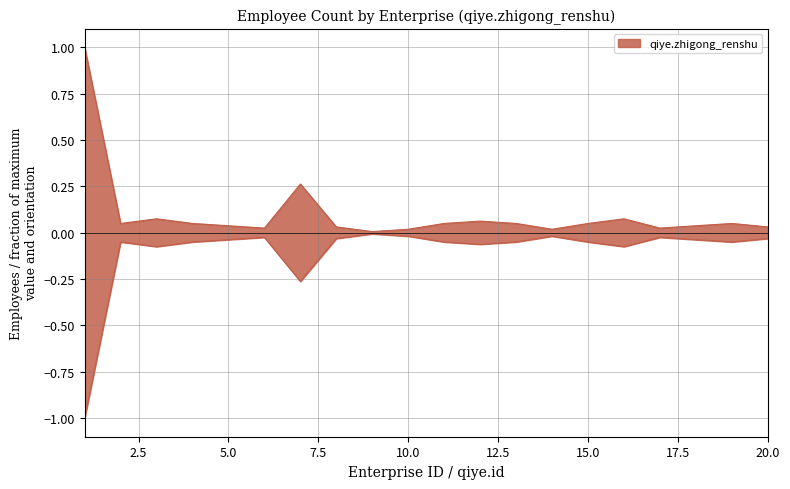

True or false: the data shows 0.0 at 5.

True